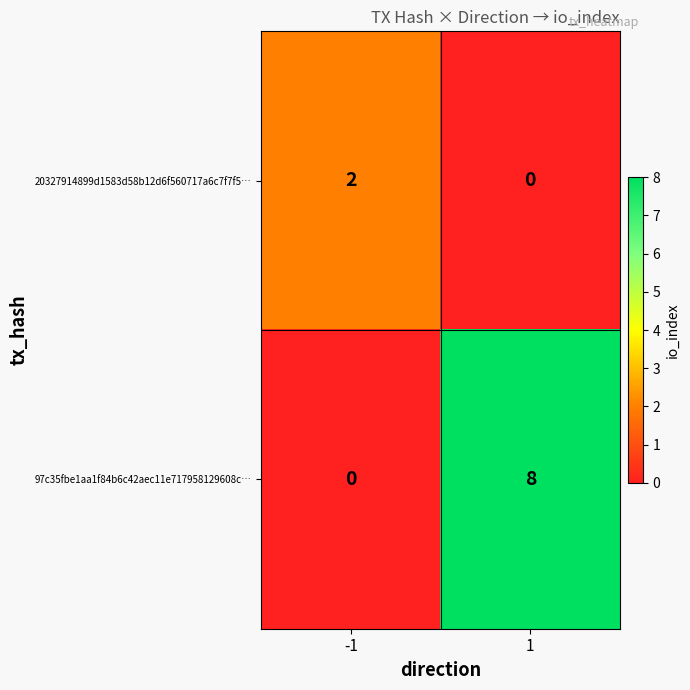

What is the difference between the 97c35fbe1aa1f84b6c42aec11e717958129608c… values at -1 and 1?

8